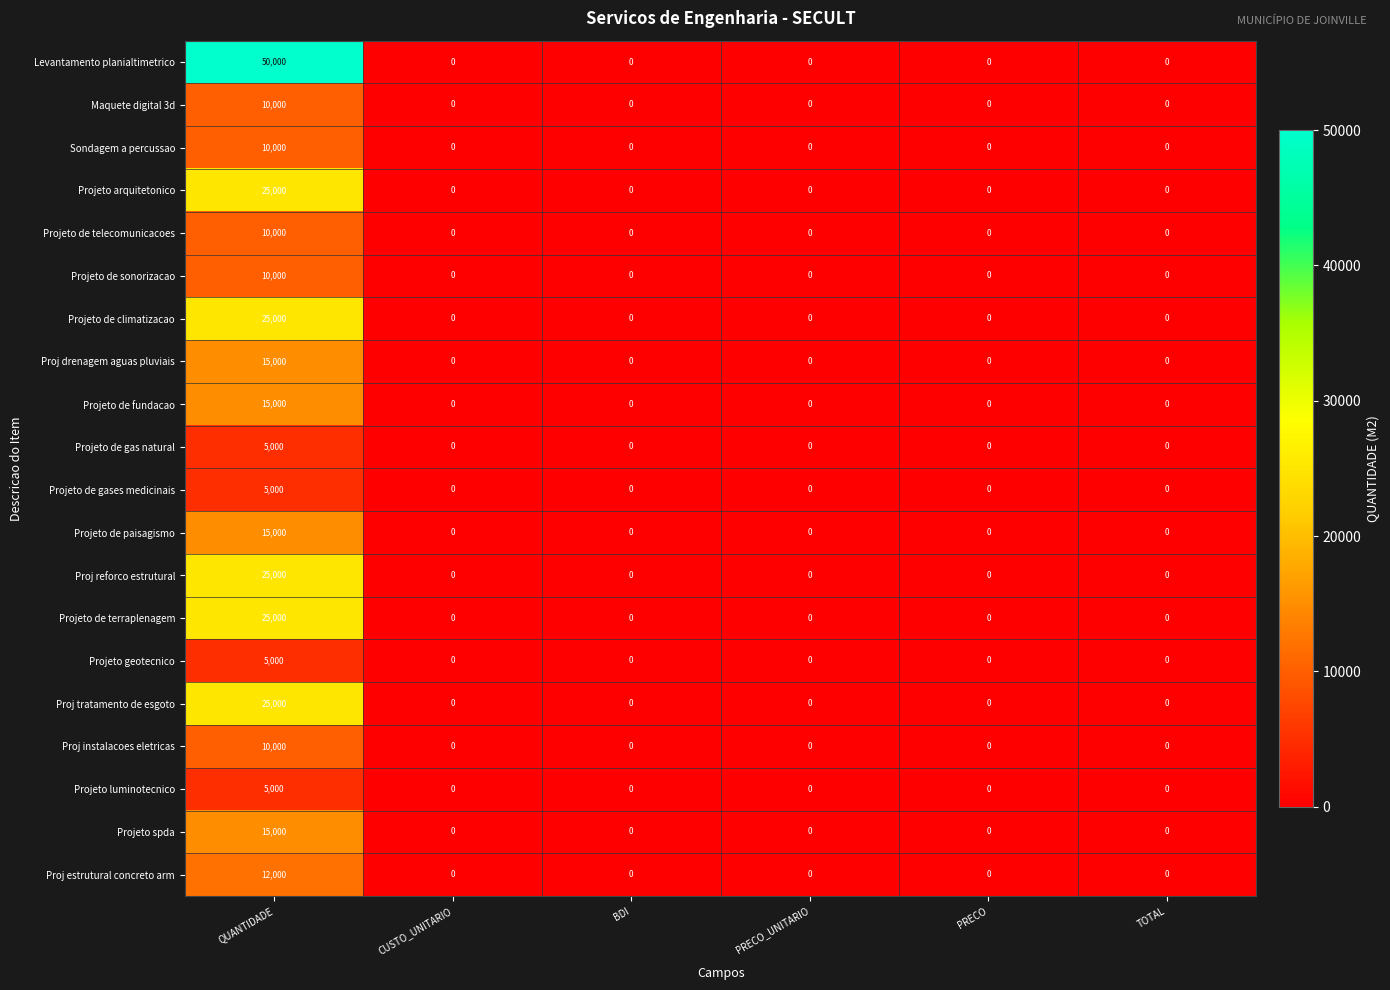

How many categories are shown in the chart?

6